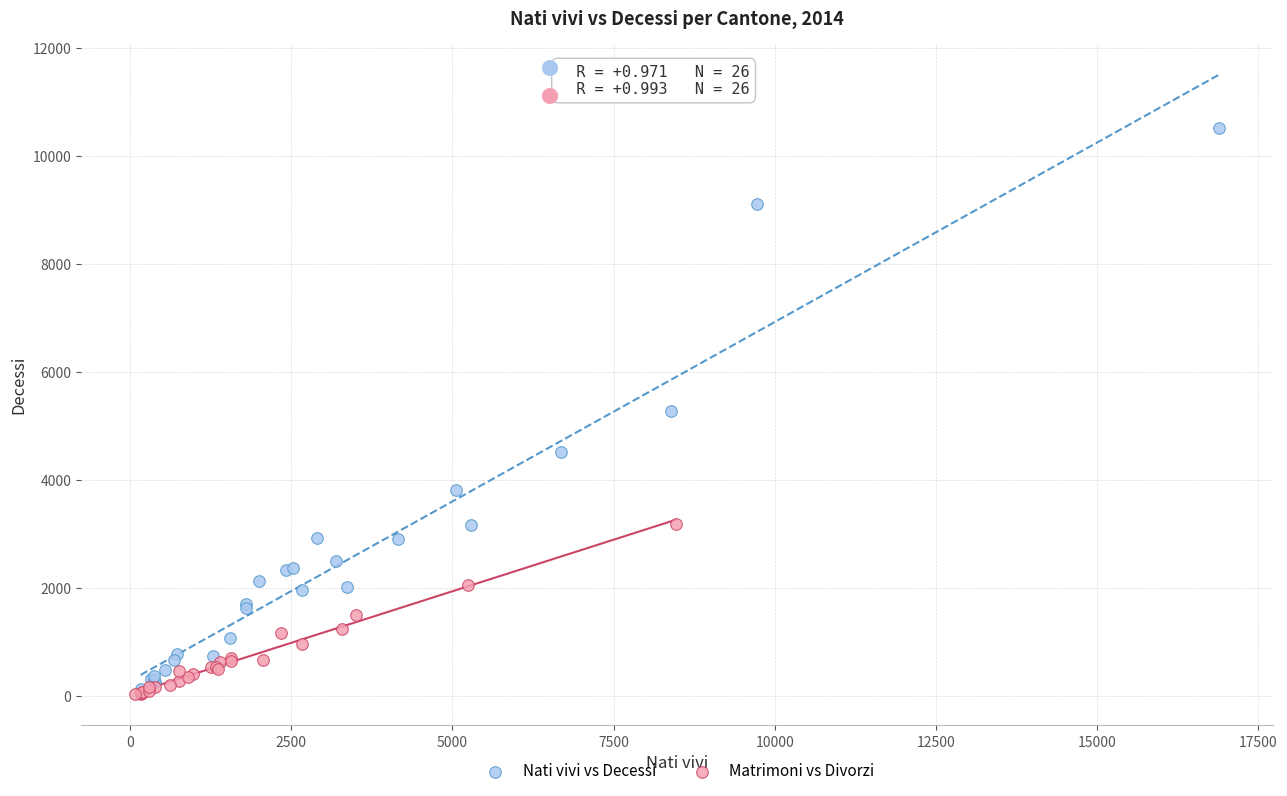

Which series has the widest spread of Y values?

Nati vivi vs Decessi